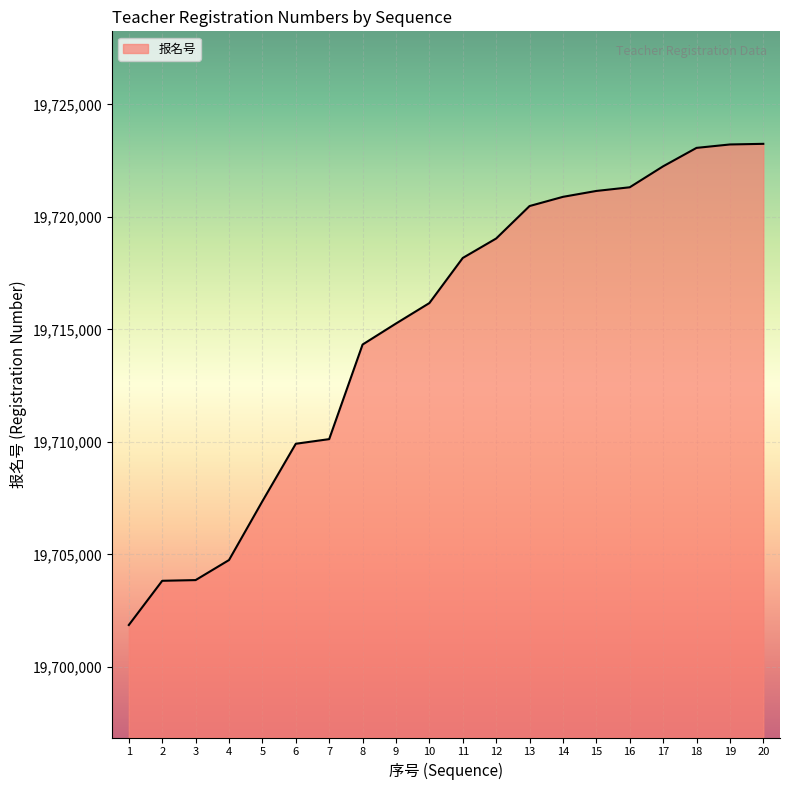

What is the ratio of the value at 16 to the value at 3?

1.0